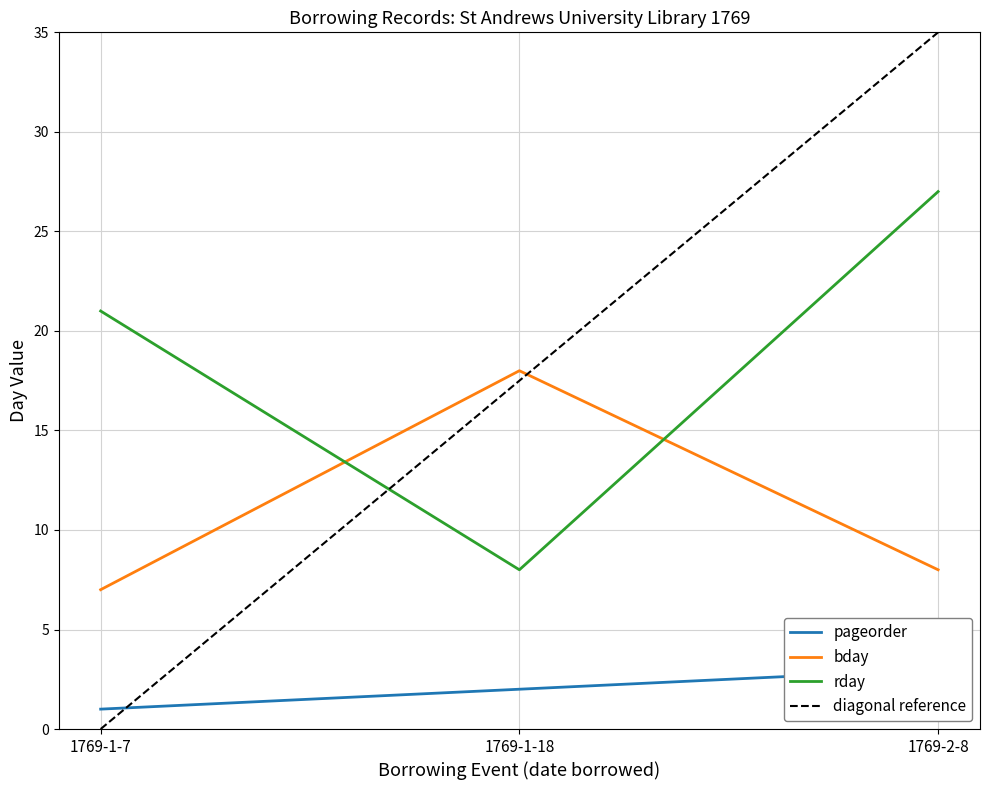

Does the chart have visible grid lines?

Yes